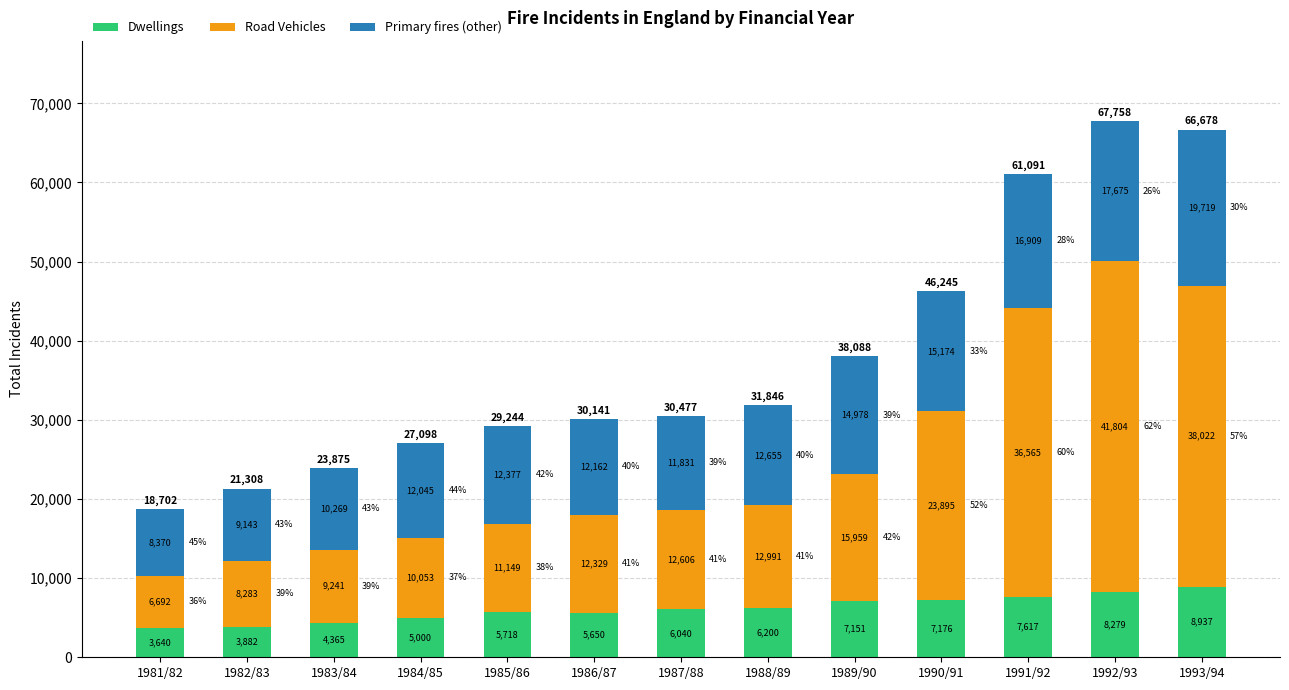

What is the total value across all series at 1986/87?

30141